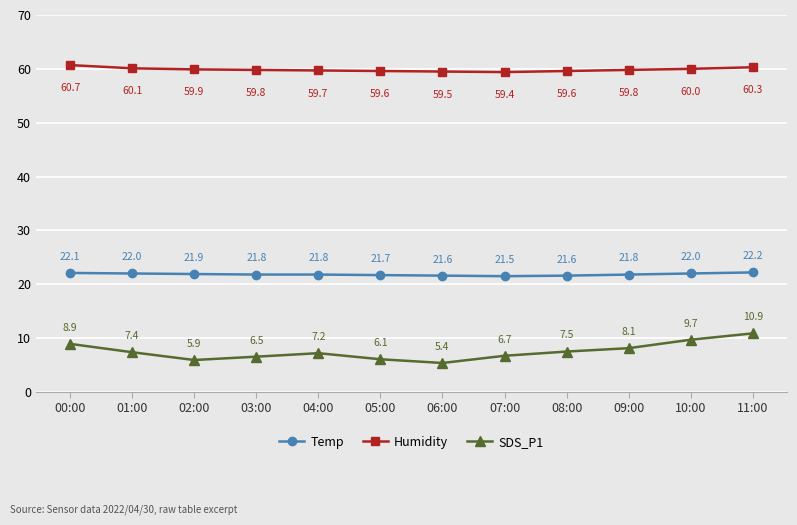

Where is the first local minimum for Humidity?

07:00